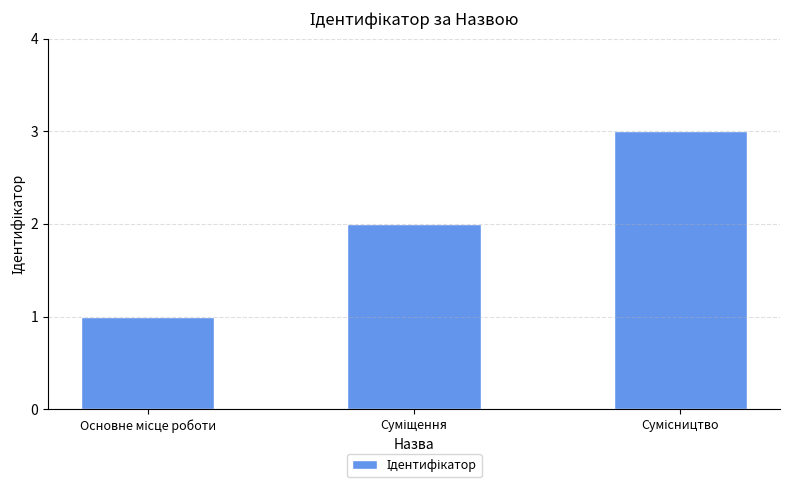

How many data points does each series have?

3